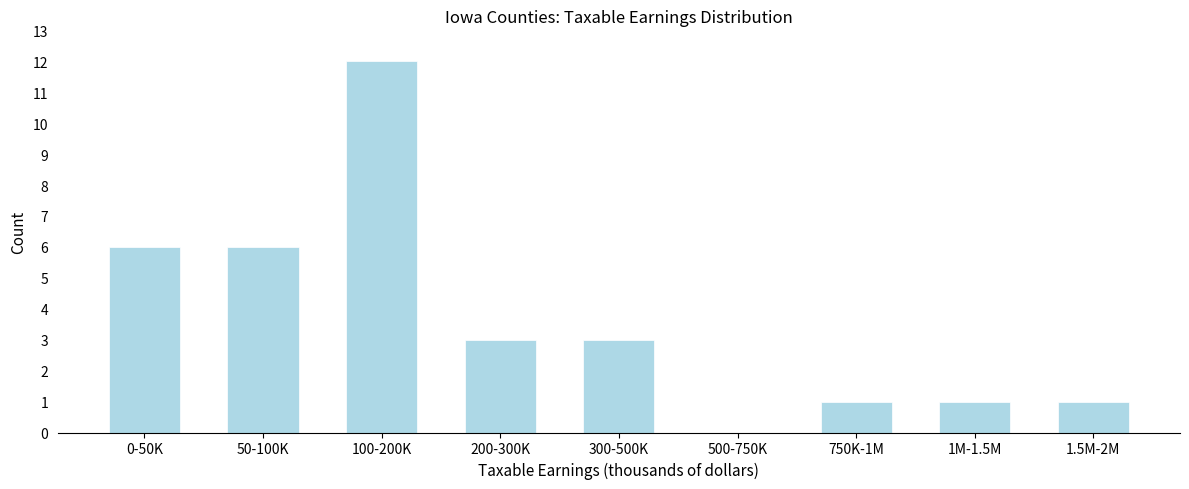

Reading left to right, list all the values displayed in this chart.

0-50K=6	50-100K=6	100-200K=12	200-300K=3	300-500K=3	500-750K=0	750K-1M=1	1M-1.5M=1	1.5M-2M=1